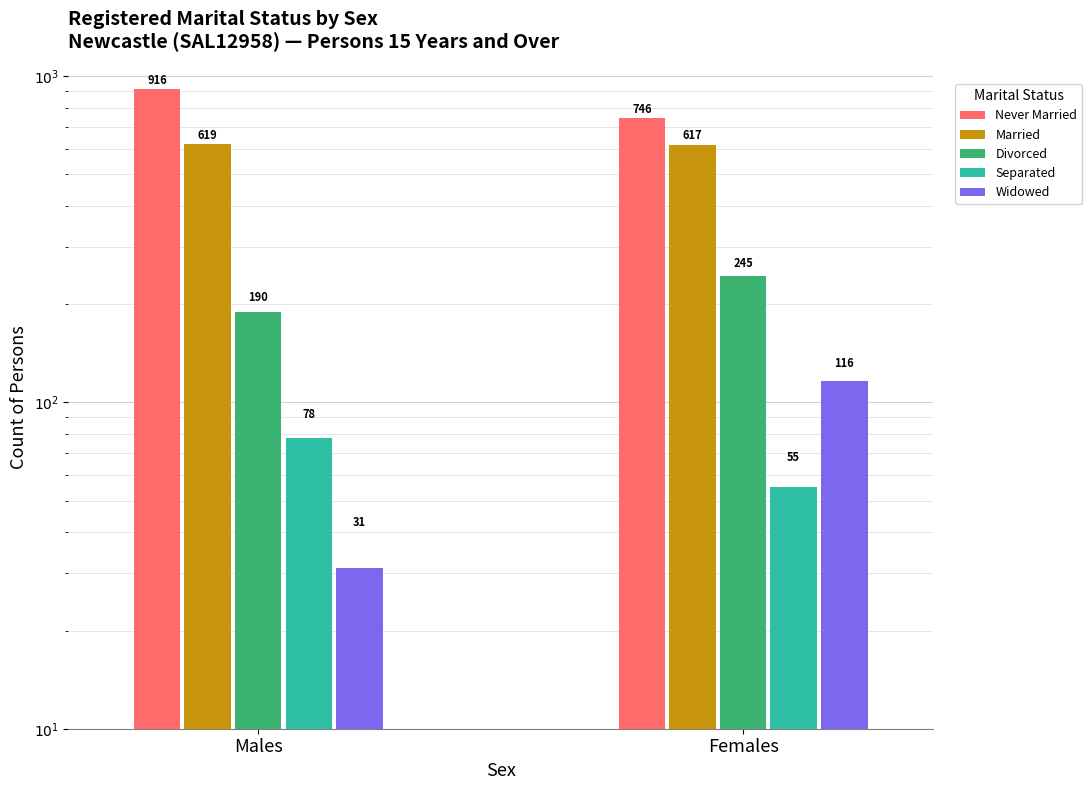

What value does the Separated series have at Males, to the nearest 10?

80